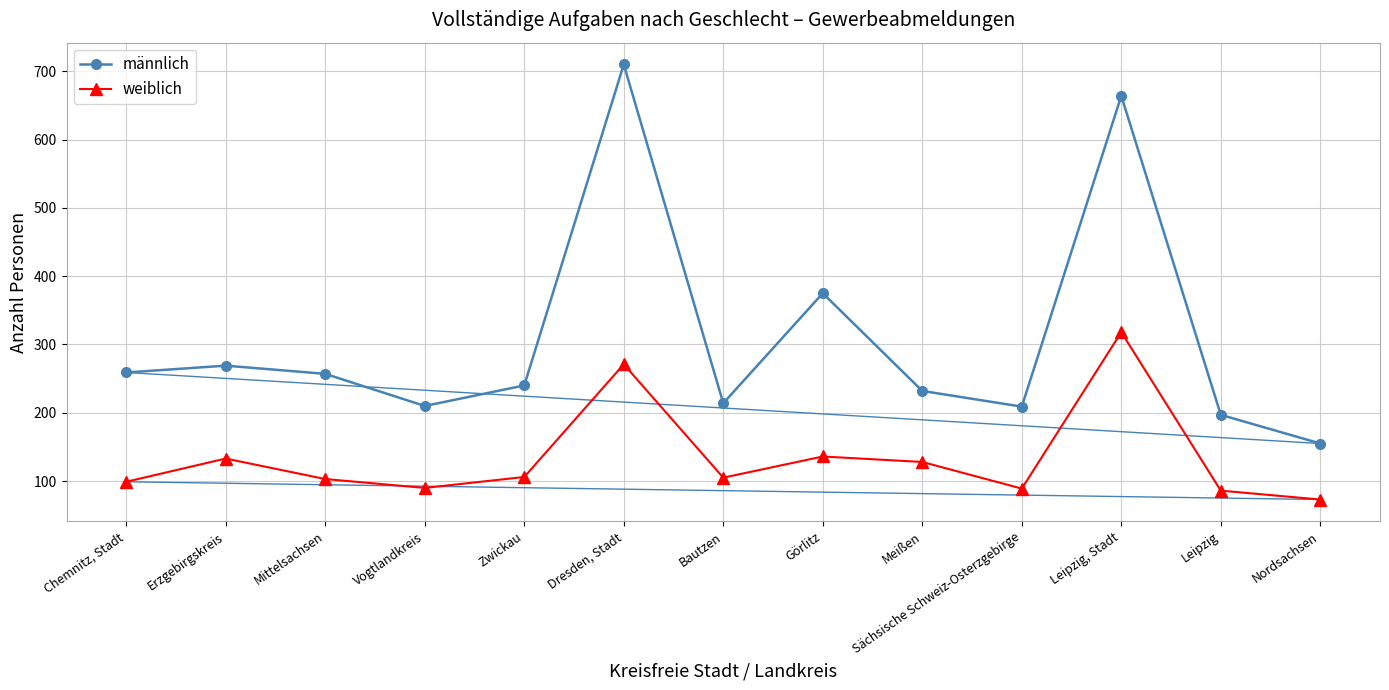

What position from the right is Dresden, Stadt?

8